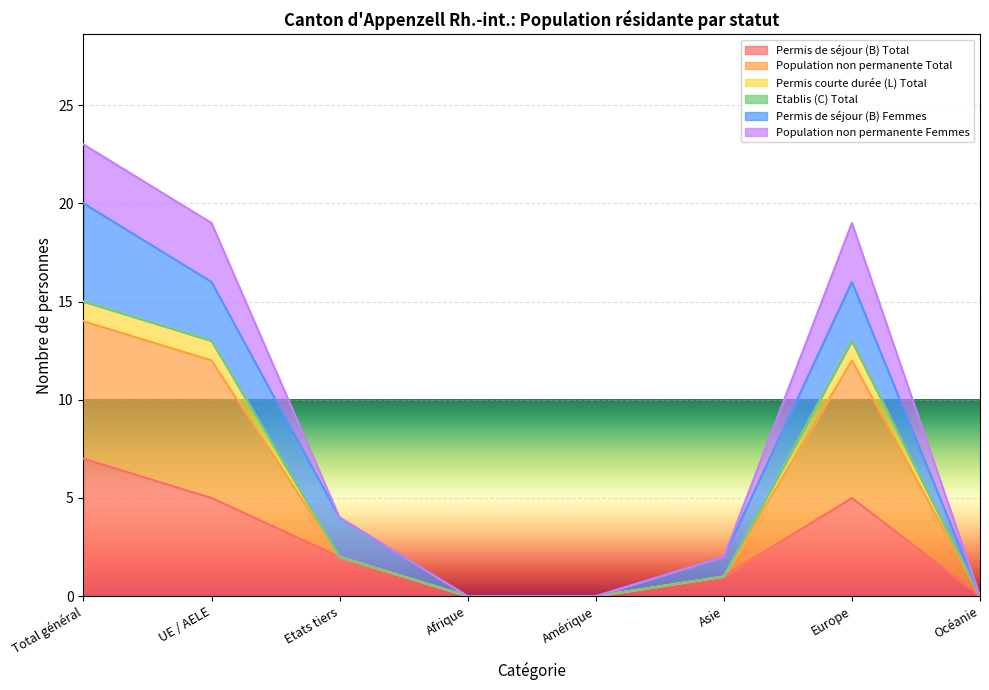

Which category has the lowest value across all series?

Afrique